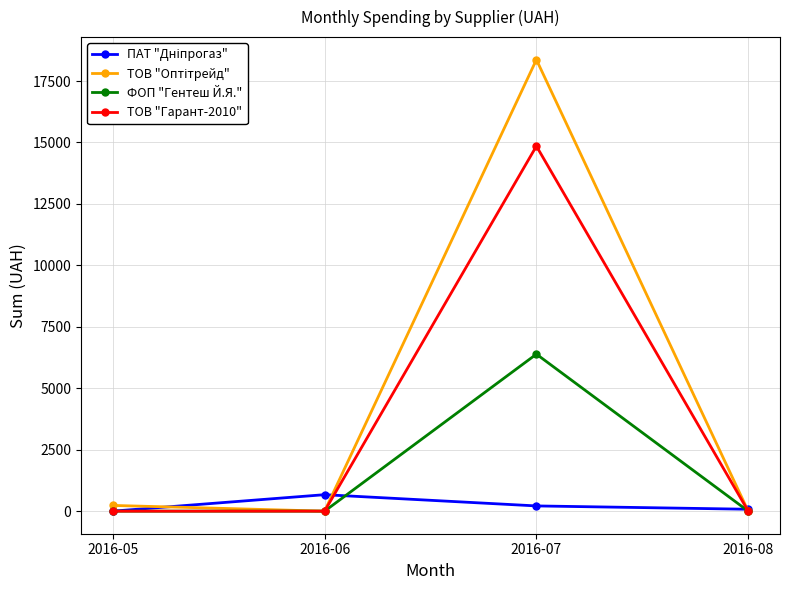

Count the number of data series in this chart.

4